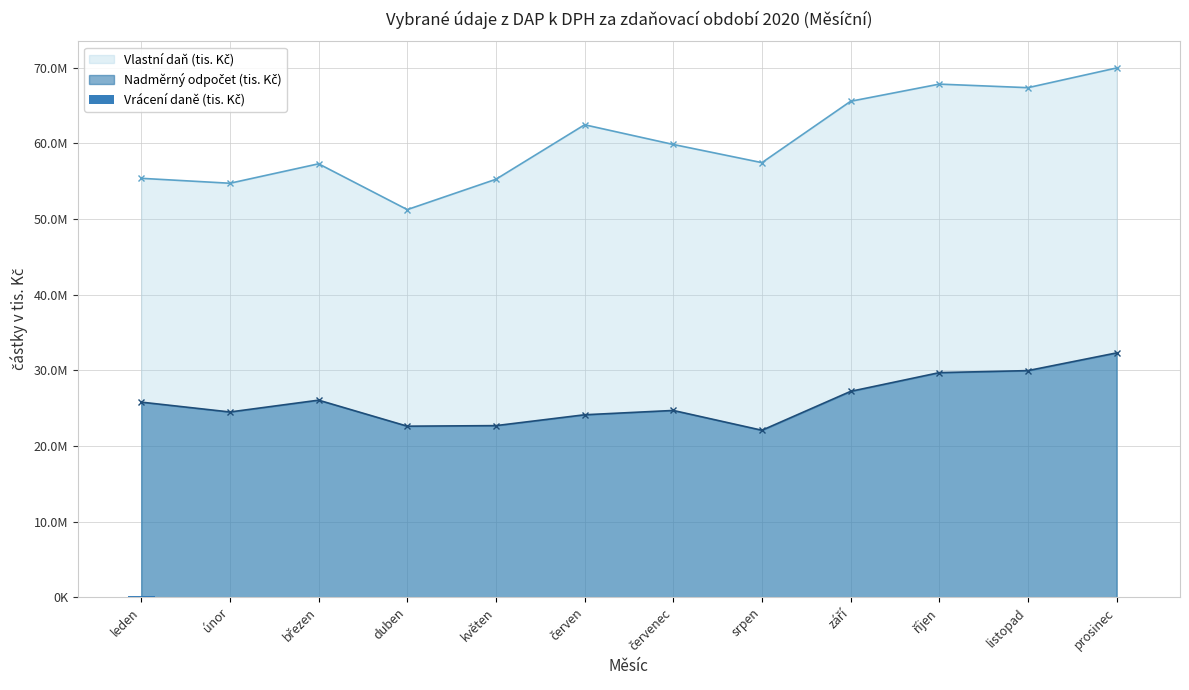

Is it true that the value at listopad is 6800.4?

True